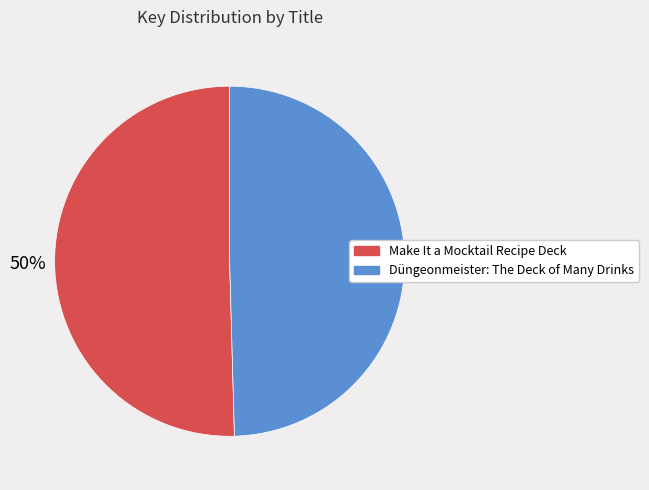

Is it true that Düngeonmeister: The Deck of Many Drinks is 50% of the pie?

True